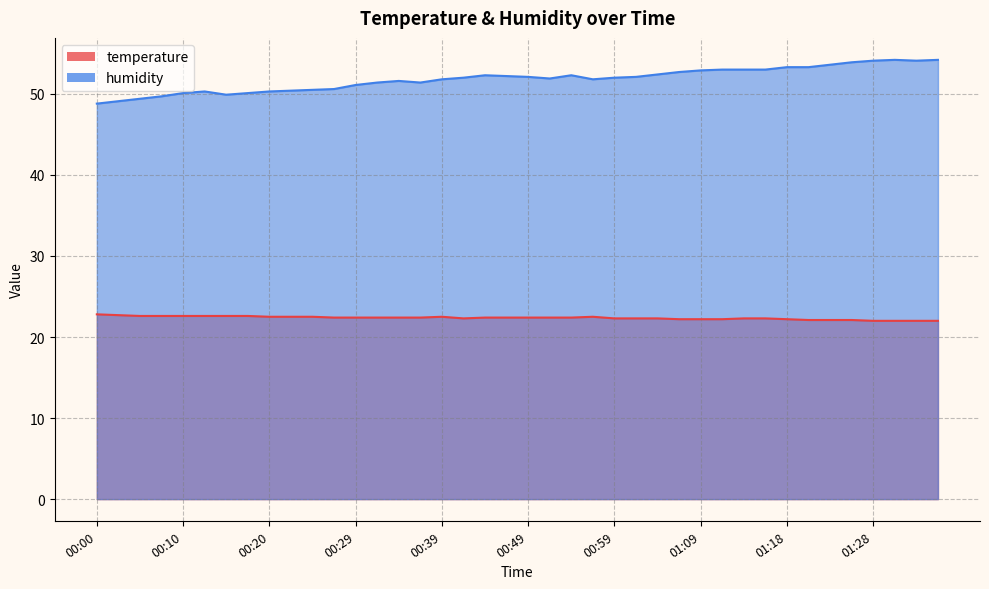

True or false: humidity has more than 1 interior local peaks.

True